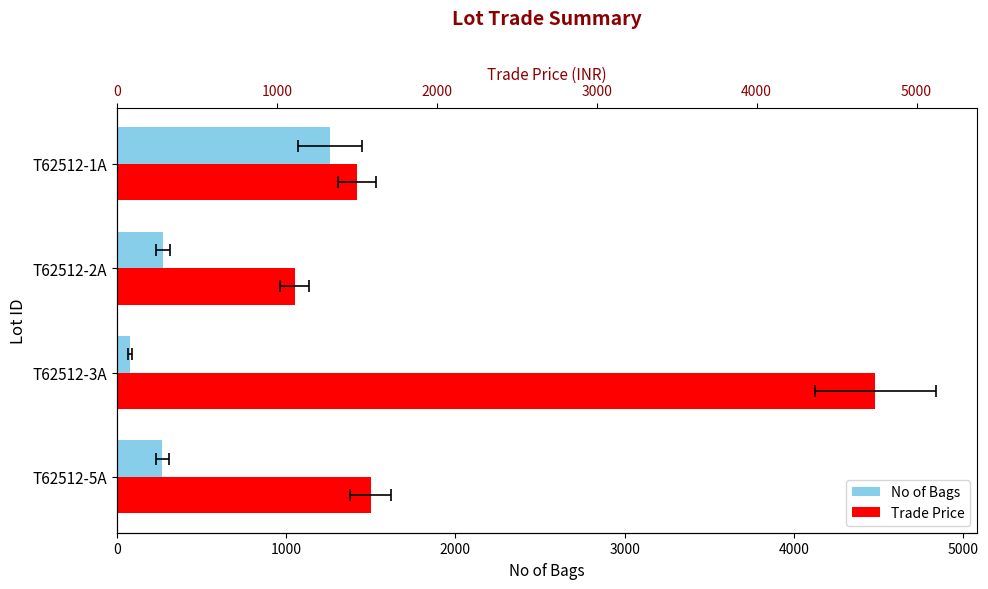

Which series has the largest range (max minus min)?

Trade Price